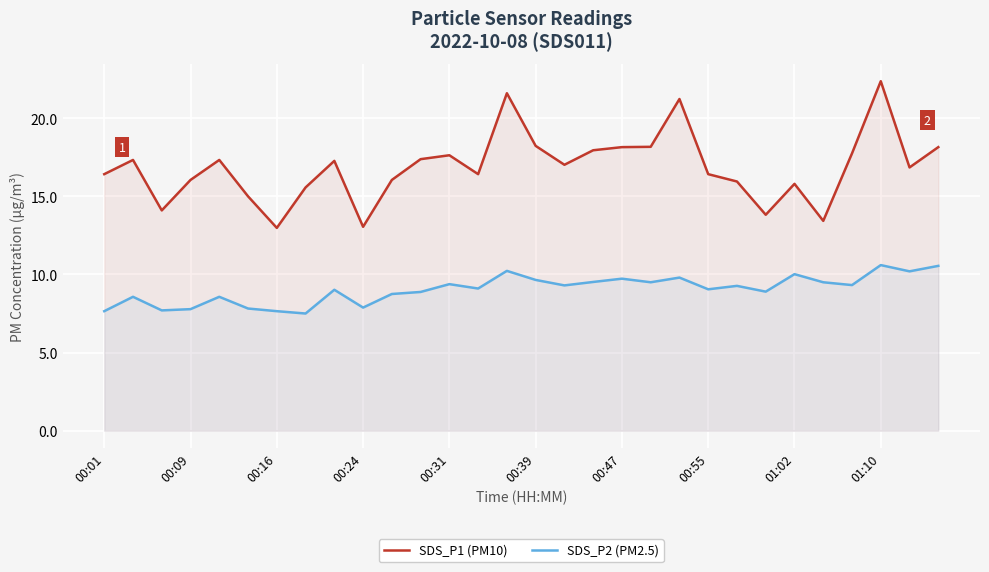

Which series has the largest total across all categories?

SDS_P1 (PM10)